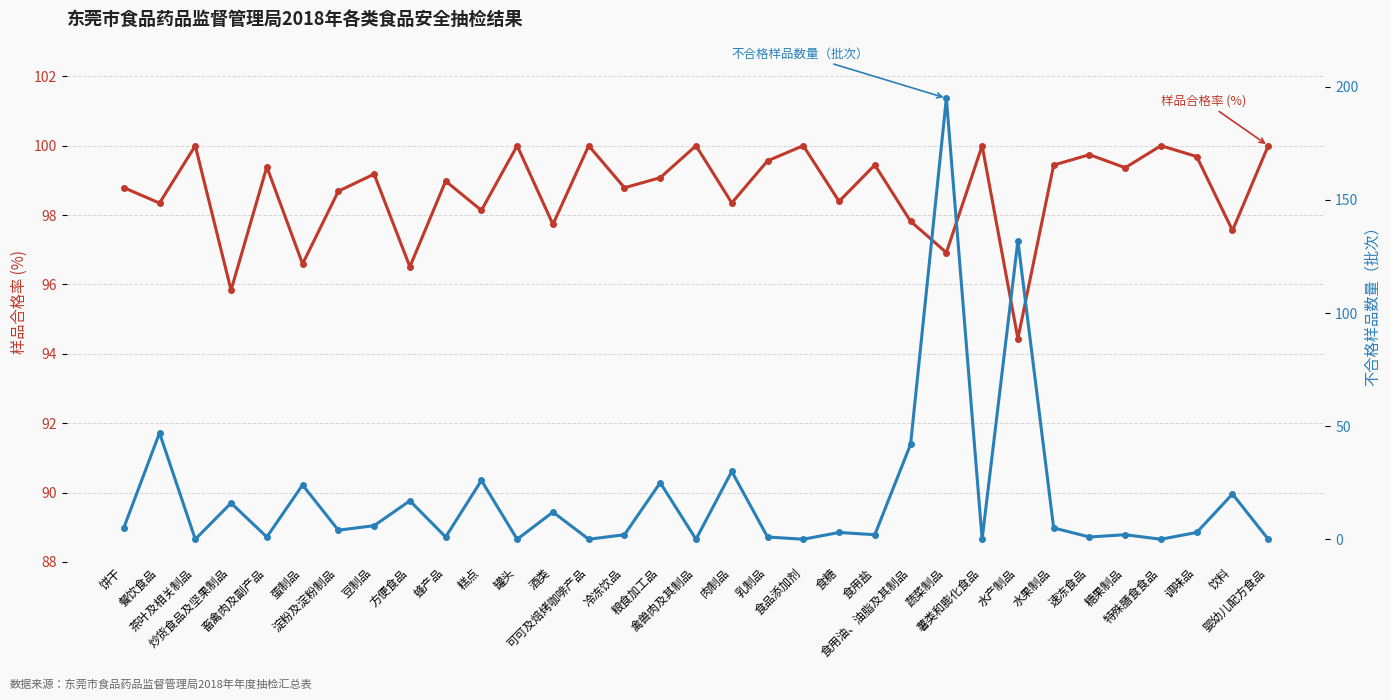

What value does the 不合格样品数量（批次） series have at 乳制品?

1.0